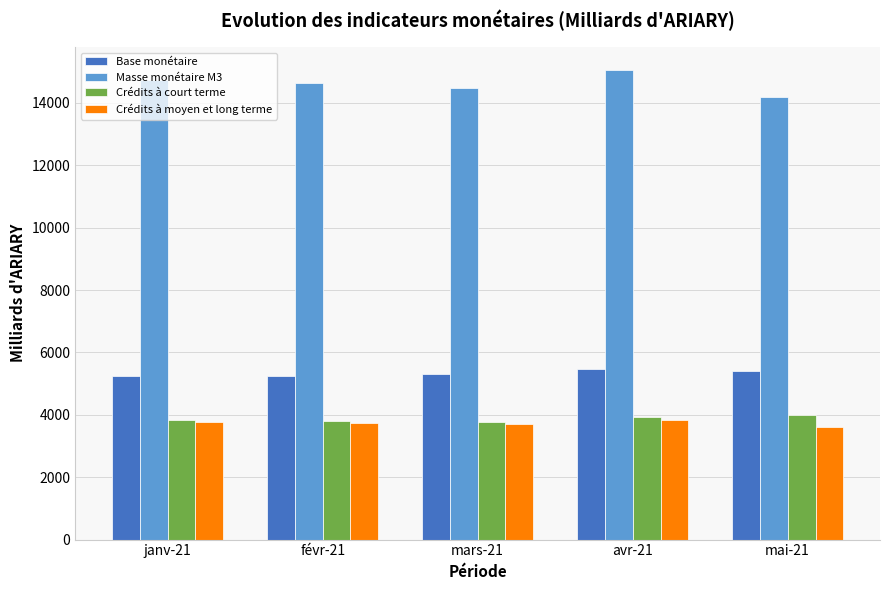

How many groups of bars are there?

5